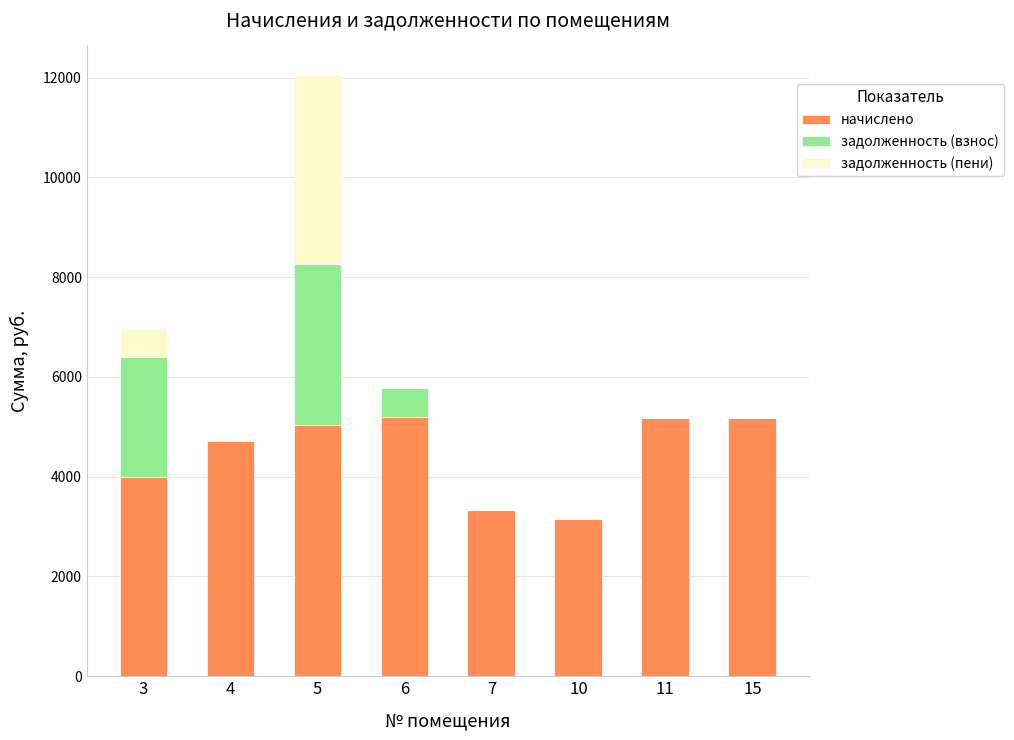

What is the total value across all series at 6?

5772.8